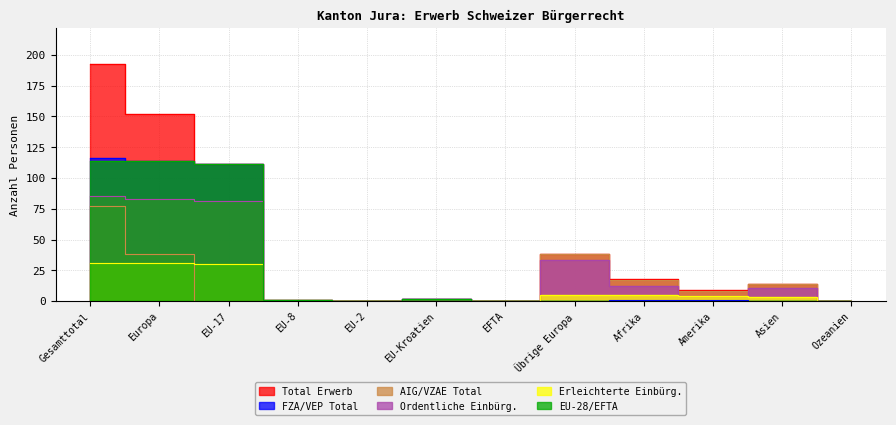

What is the label of the 5th point from the left?

EU-2